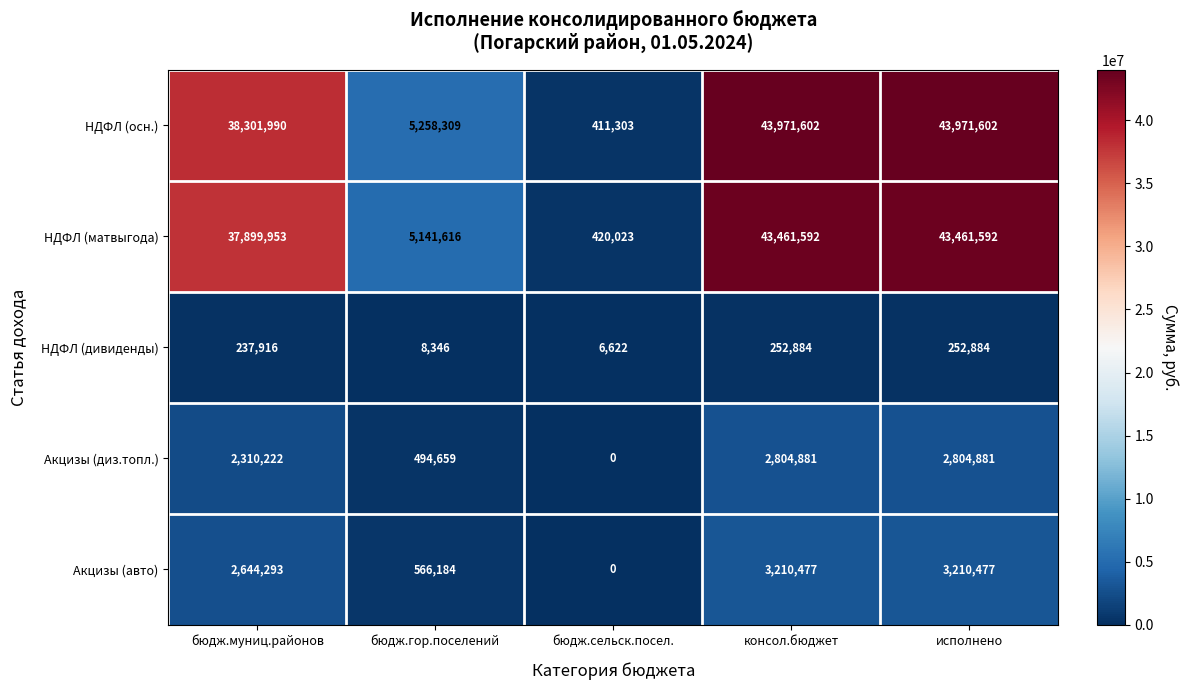

What is the minimum value for НДФЛ (матвыгода)?

420023